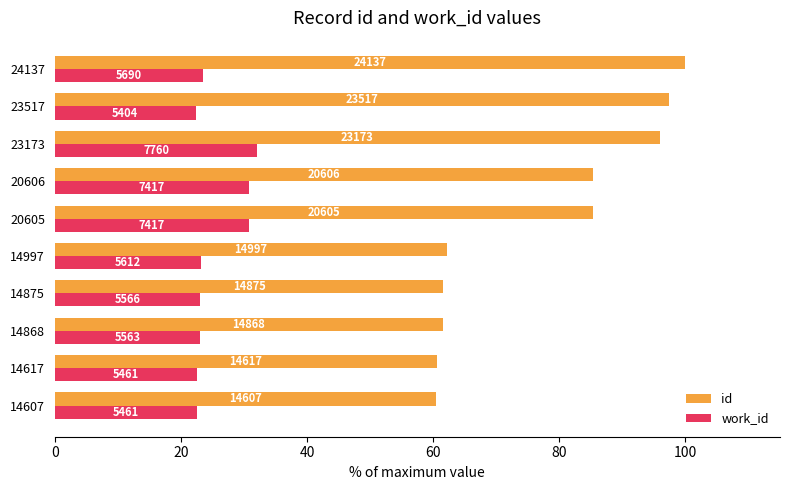

What are all the series names shown in the legend?

id, work_id